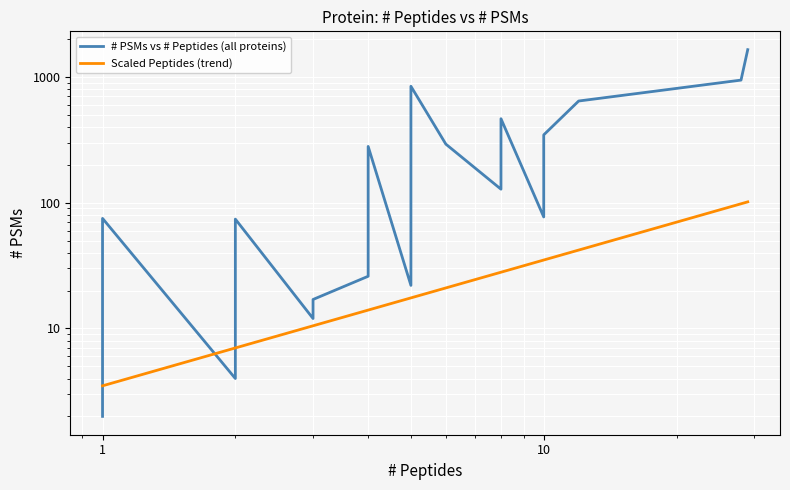

How many values in the # PSMs vs # Peptides (all proteins) series are below 69?

15